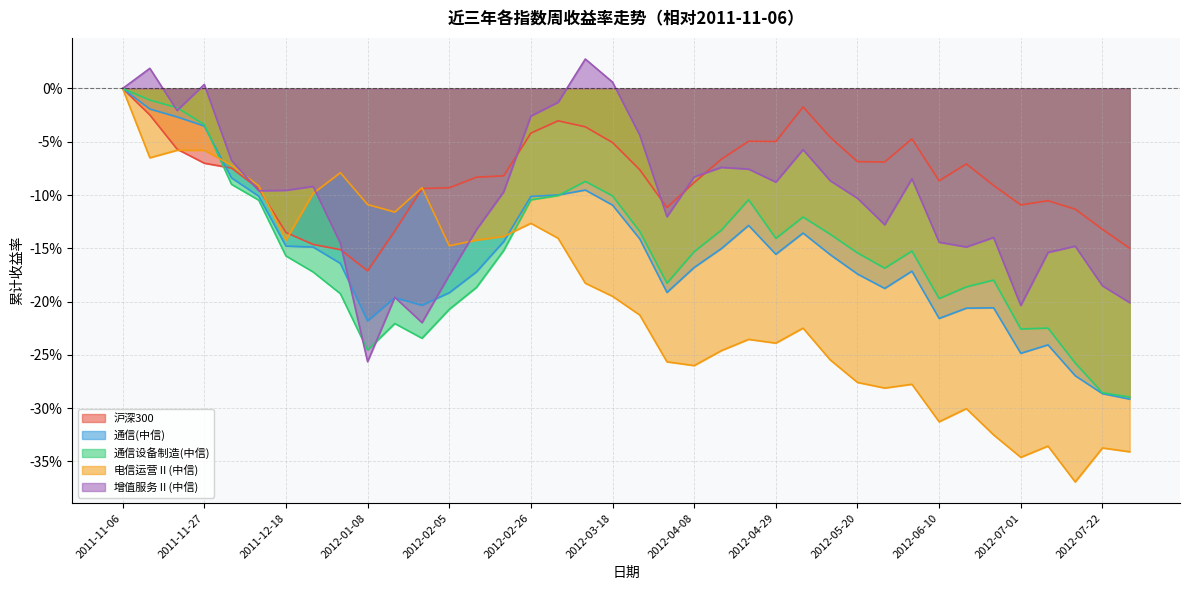

What are all the series names shown in the legend?

沪深300, 通信(中信), 通信设备制造(中信), 电信运营Ⅱ(中信), 增值服务Ⅱ(中信)